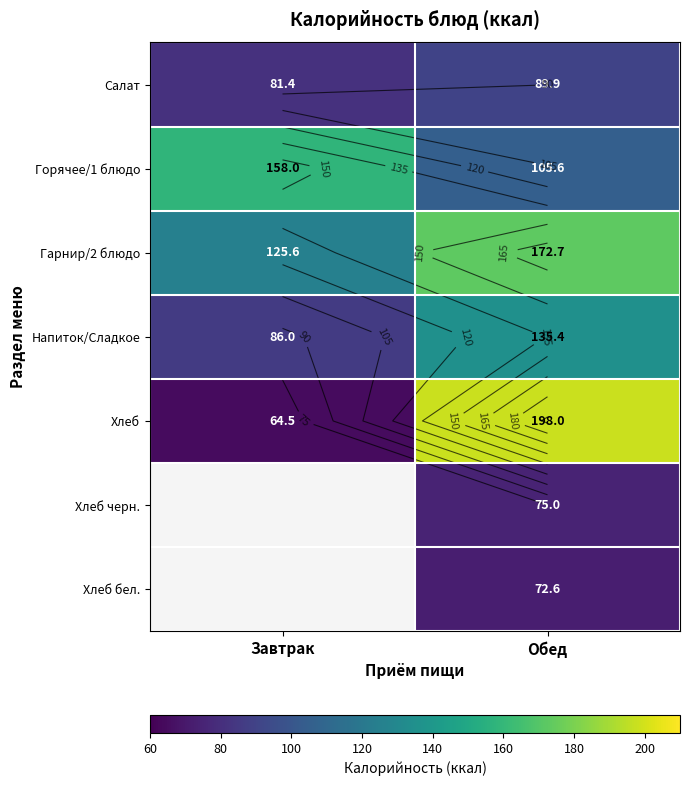

List the series in order of their peak value, highest first.

Хлеб, Гарнир/2 блюдо, Горячее/1 блюдо, Напиток/Сладкое, Салат, Хлеб черн., Хлеб бел.